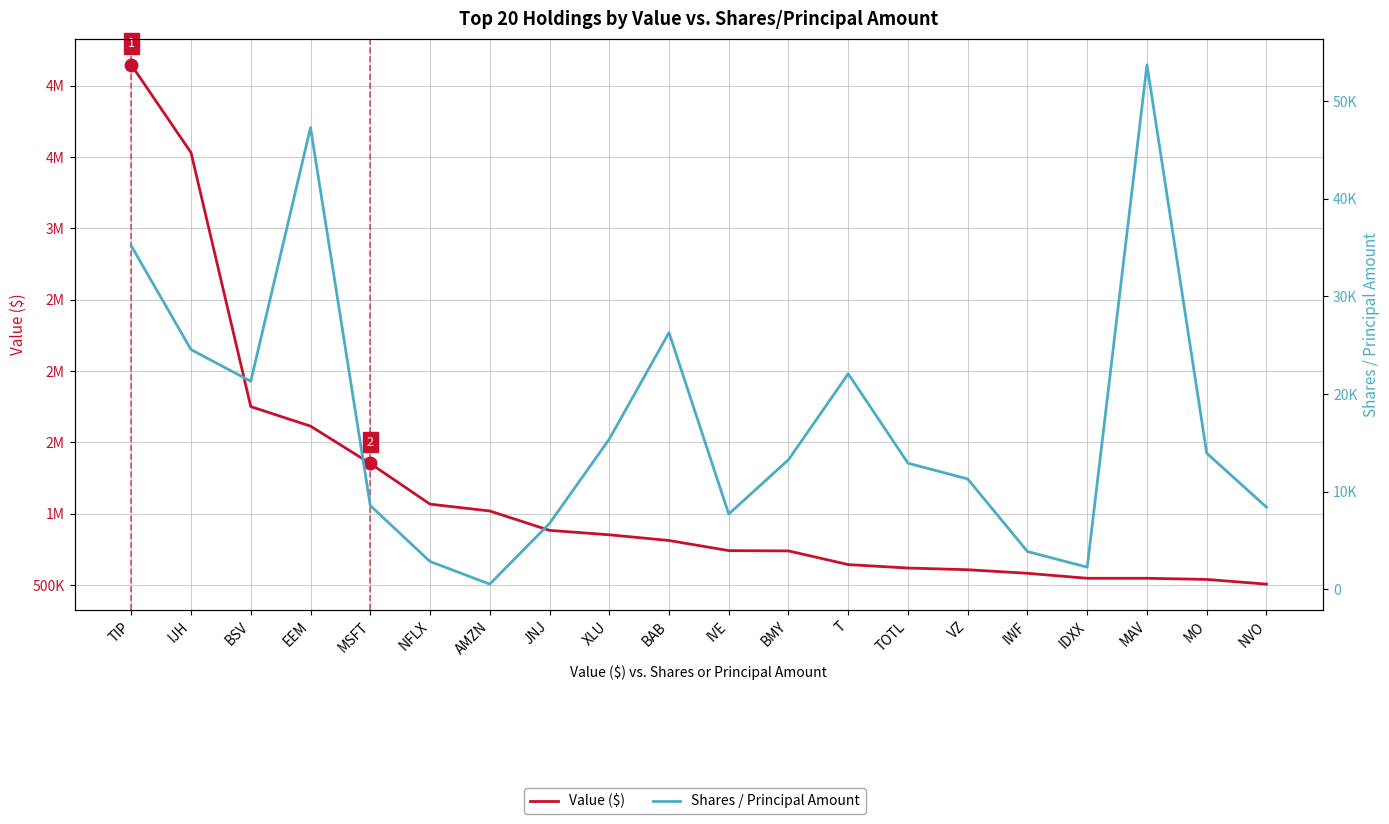

What is the approximate value of Value ($) at MSFT, to the nearest 10?

1352000